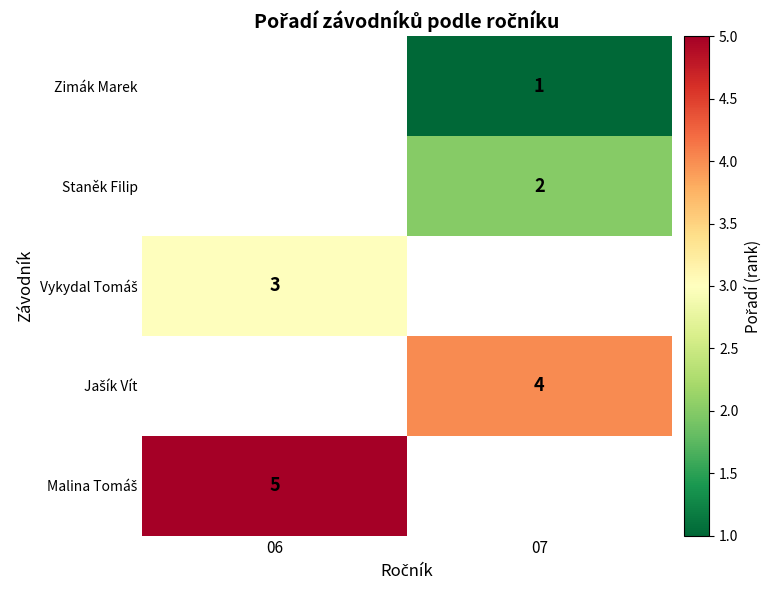

The value of Vykydal Tomáš at 06 is 3.0. True or false?

True